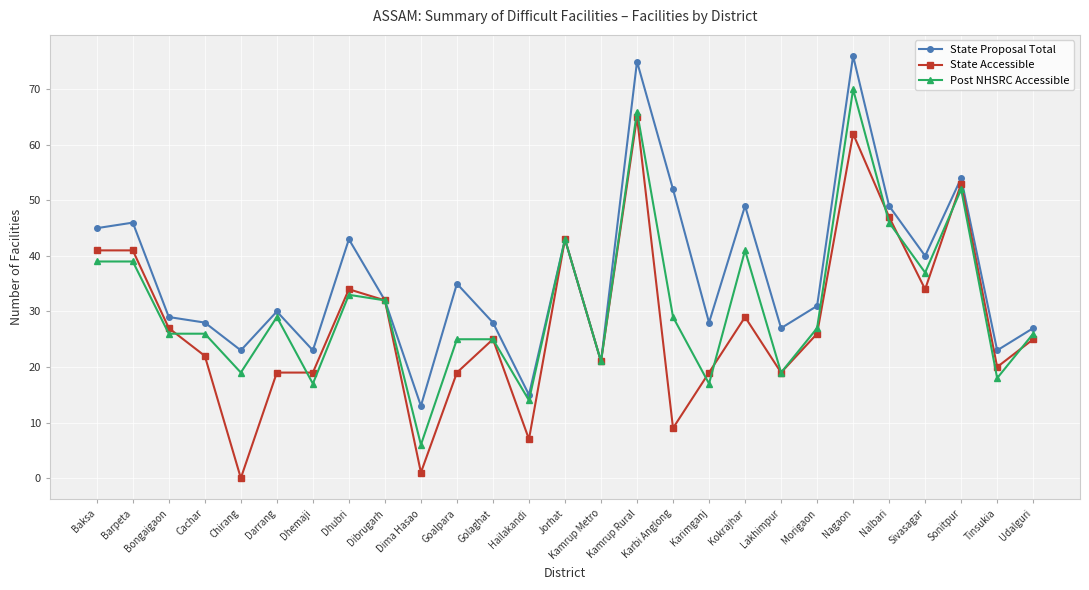

How many data points in State Proposal Total are less than 31?

13